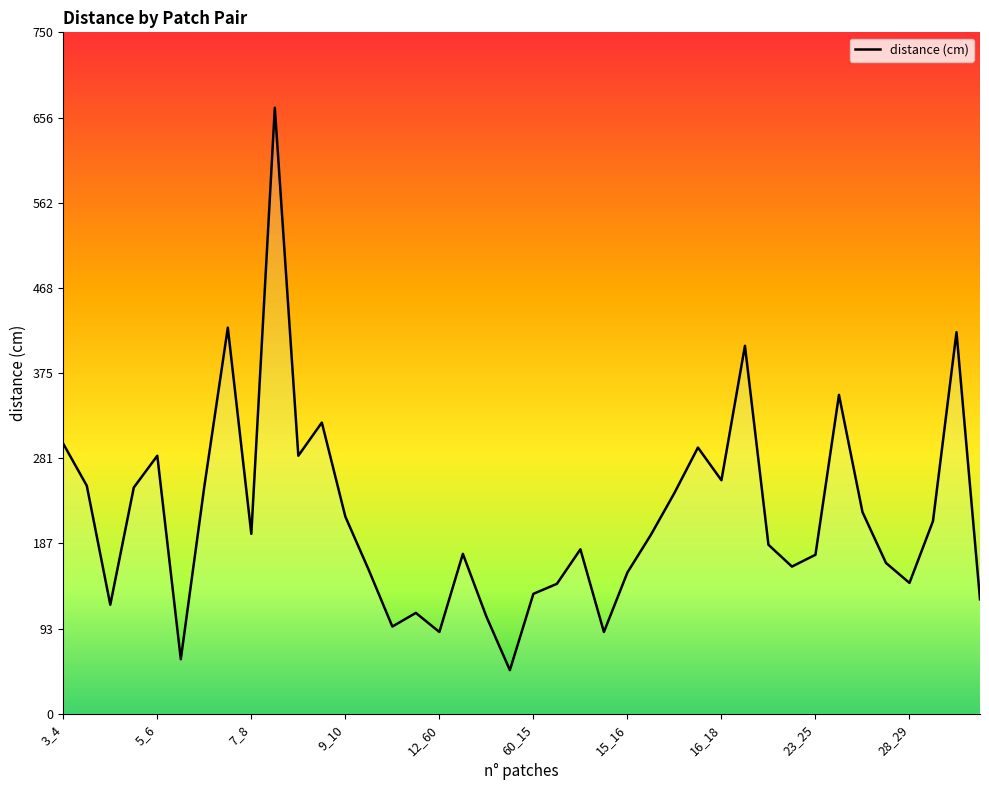

What is the difference between the maximum and minimum values?

619.0